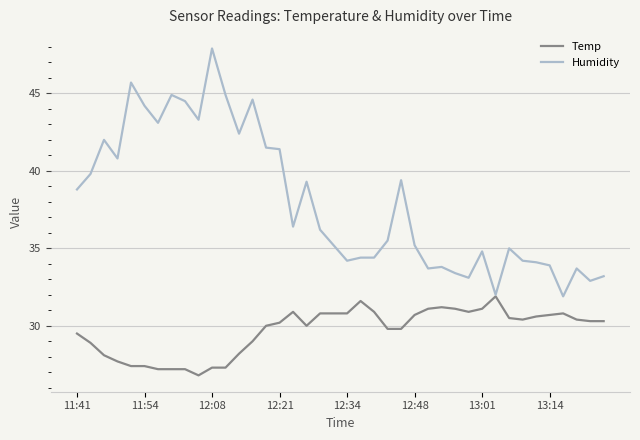

Which series has the largest range (max minus min)?

Humidity